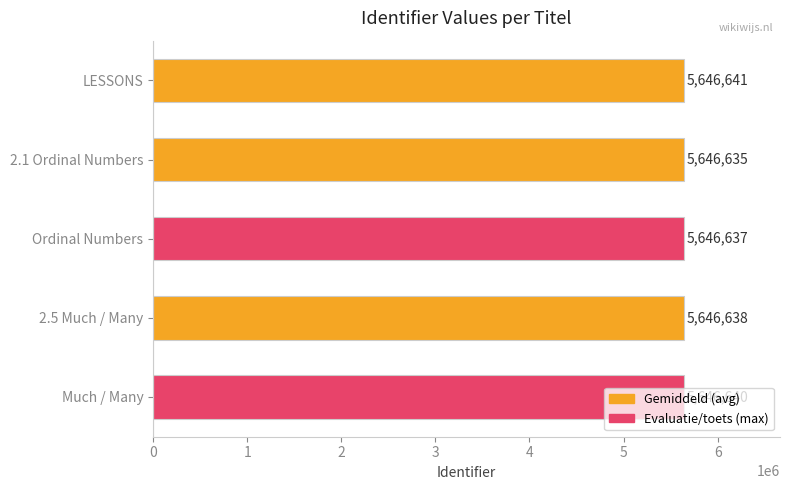

What is the minimum value shown in the chart?

5646635